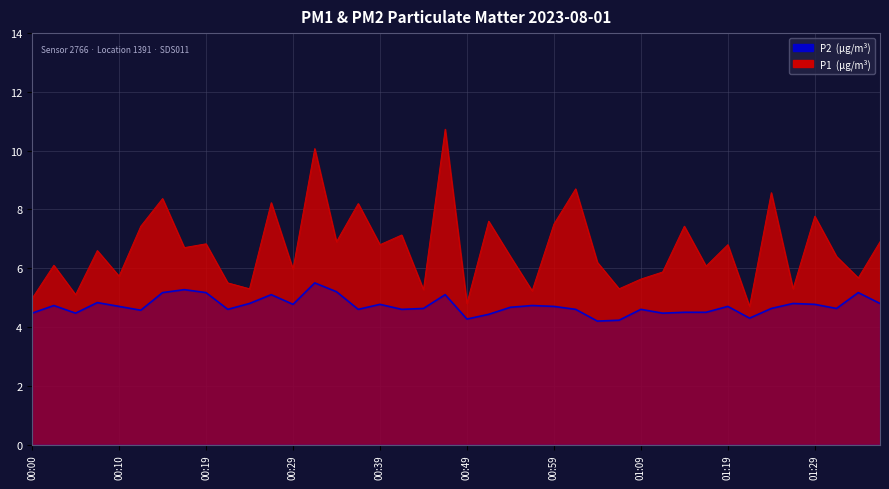

The P2 series shows 4.6 at 01:31. True or false?

True